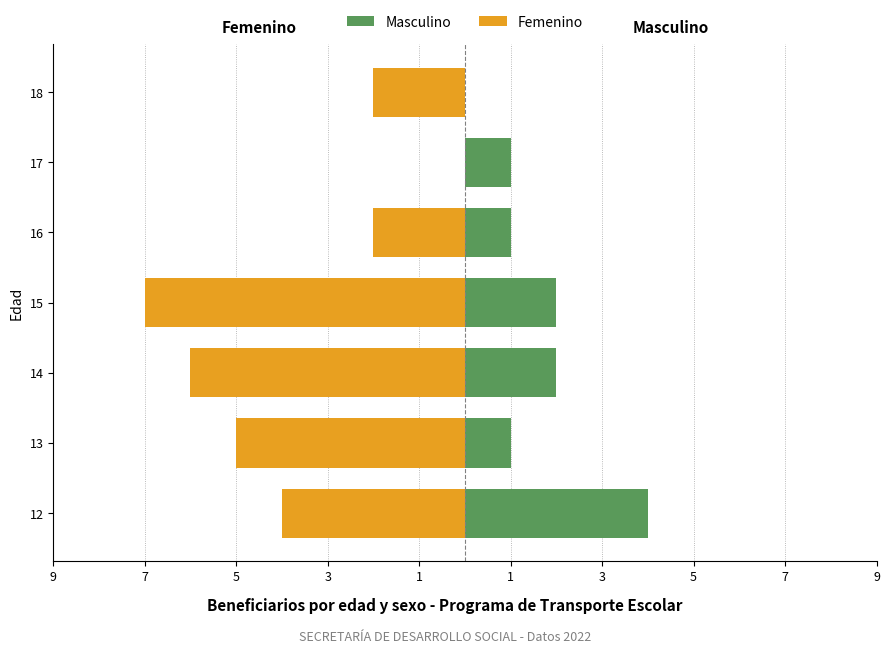

Reading right to left, what are all the values shown in this chart?

Masculino: 0	1	1	2	2	1	4
Femenino: -2	0	-2	-7	-6	-5	-4